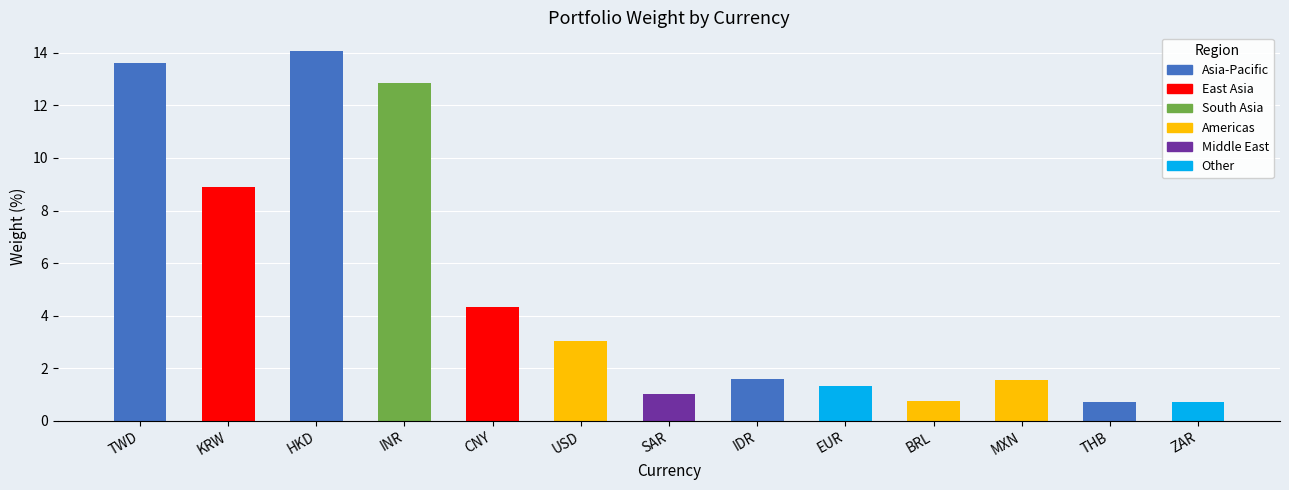

What is the difference between the maximum and minimum values?

13.4